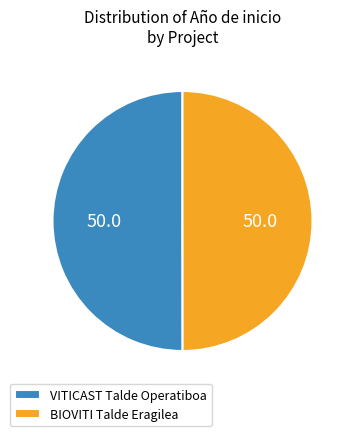

Combined, do VITICAST Talde Operatiboa and BIOVITI Talde Eragilea account for over 50%?

Yes